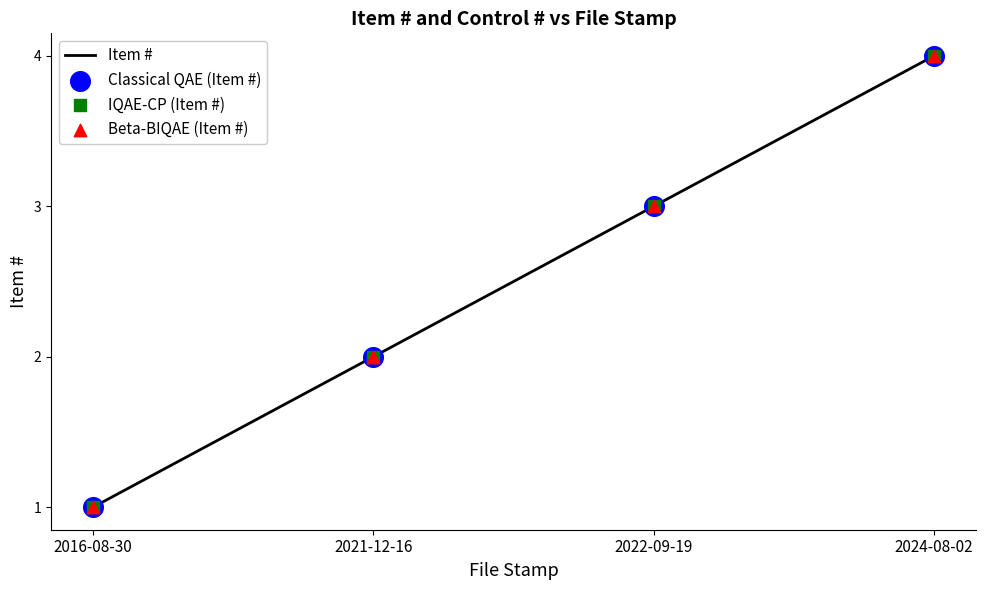

What is the change in value from 2022-09-19 to 2024-08-02?

+1